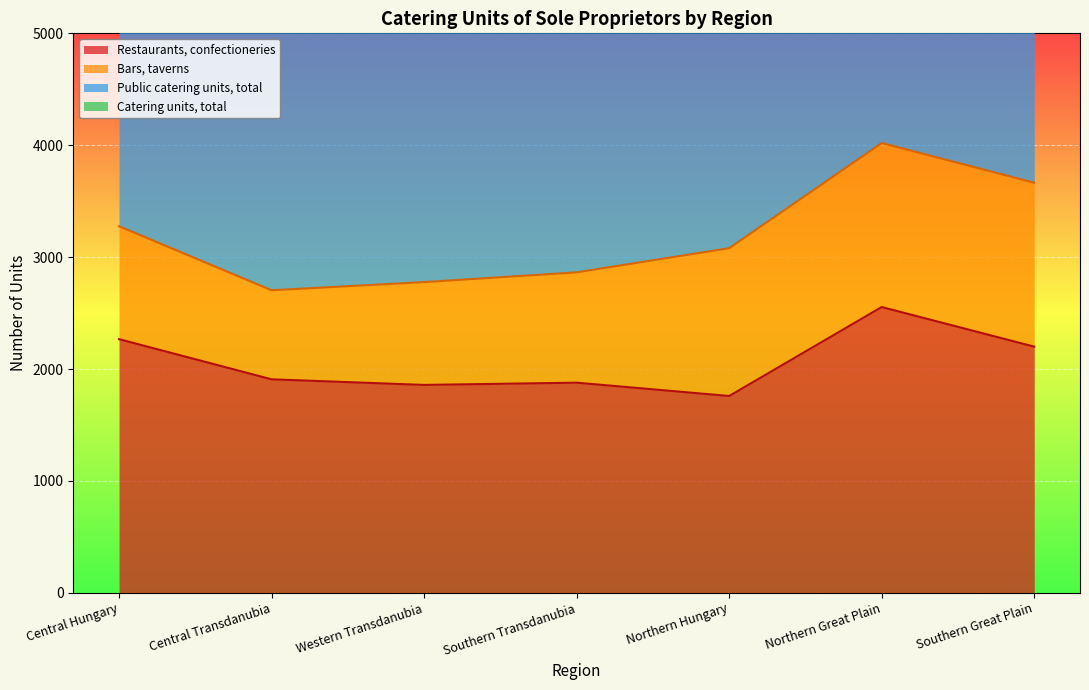

Between Central Hungary and Western Transdanubia, which is larger?

Central Hungary